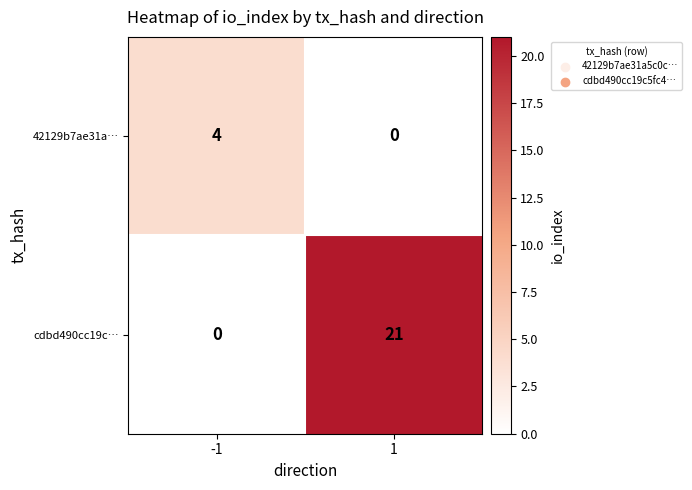

The cdbd490cc19c… series shows 0 at -1. True or false?

True